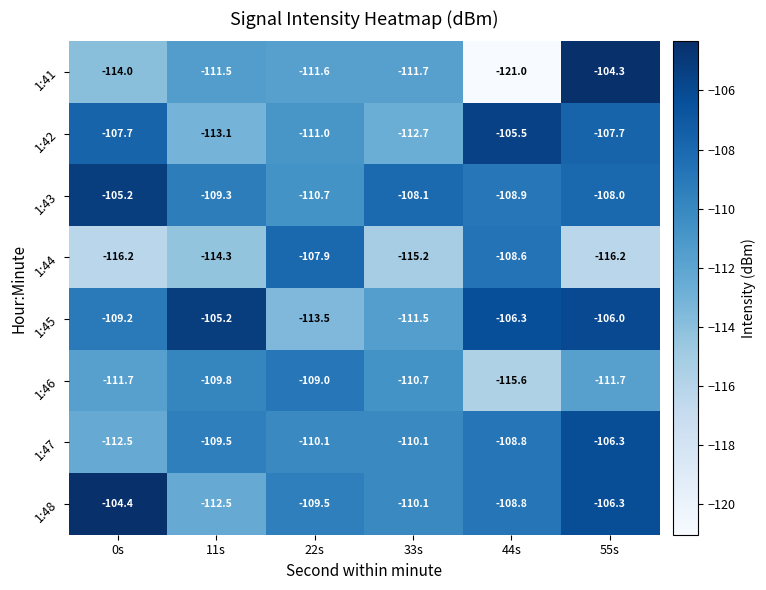

True or false: 1:43 has a value of -69.5 at 0s.

False